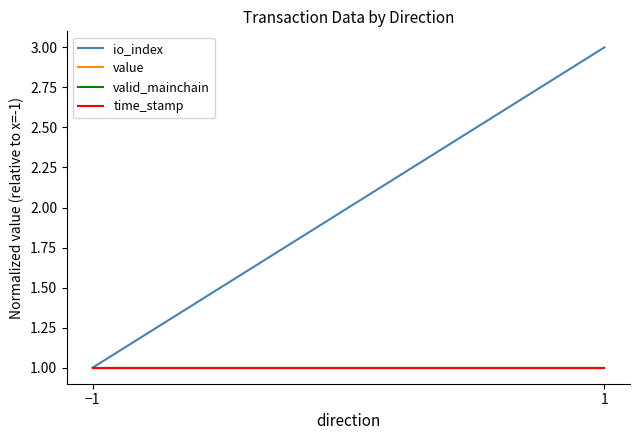

What is the total value across all series at −1?

4.0